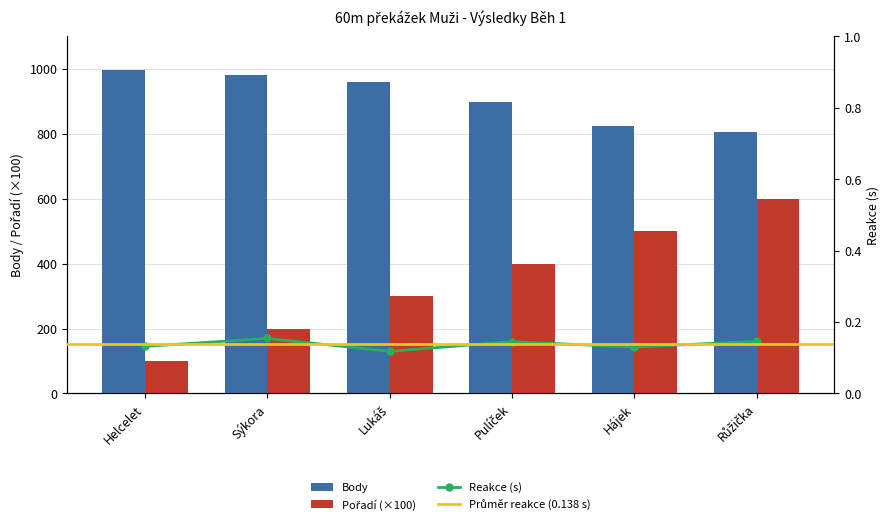

What is the label of the 3rd bar from the left?

Lukáš